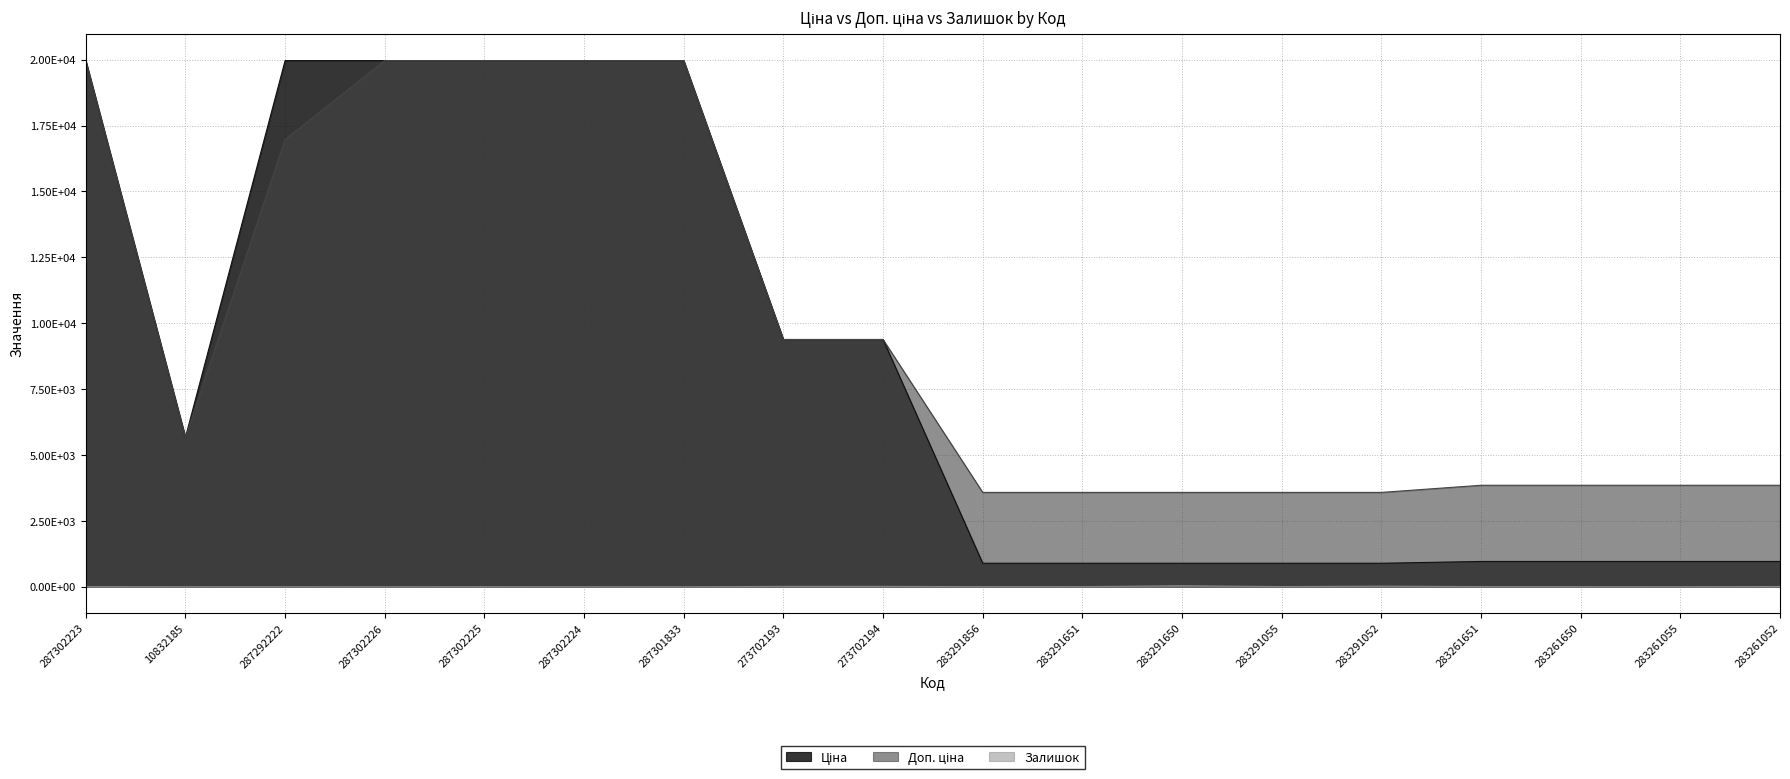

What is the sum of the Доп. ціна values at 287302226 and 287302225?

39928.3